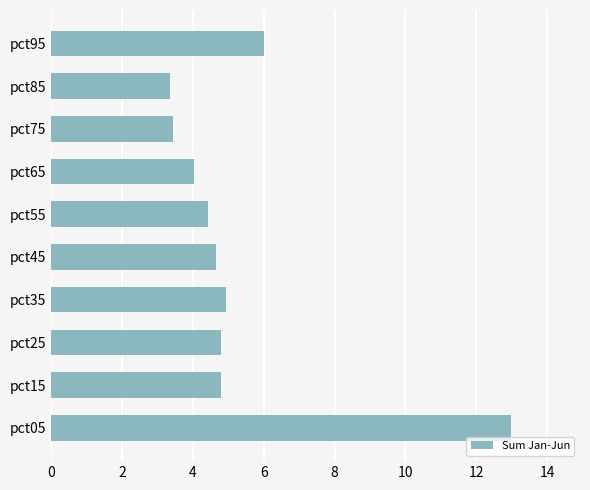

What is the maximum value shown in the chart?

13.0